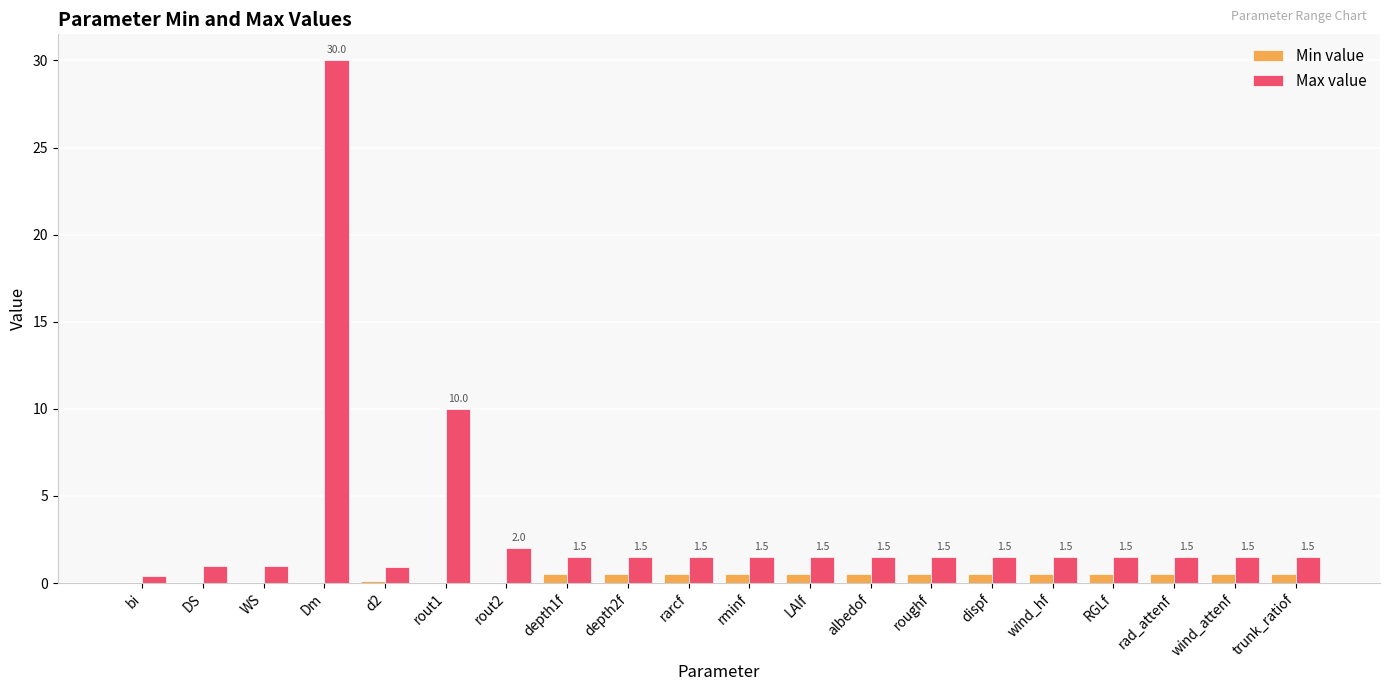

Which series has the largest total across all categories?

Max value